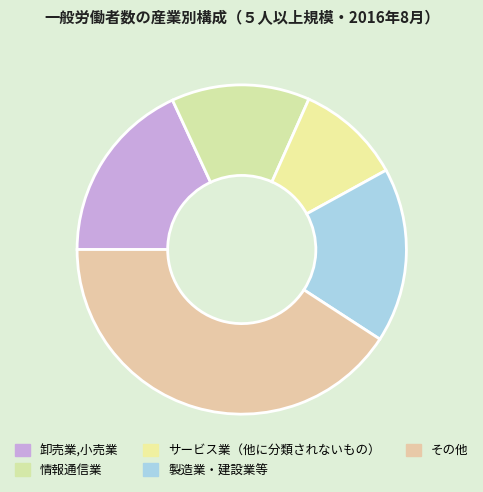

How many segments does this pie chart have?

5